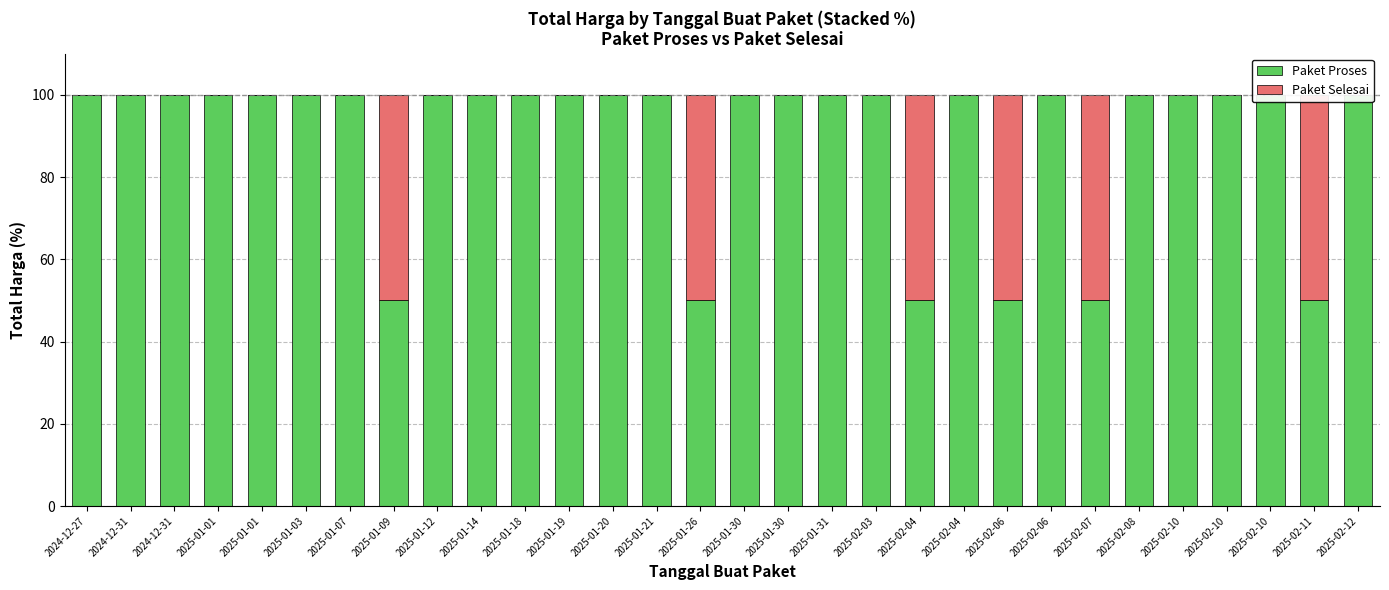

Is it true that Paket Proses equals 151 at 2025-01-21?

False